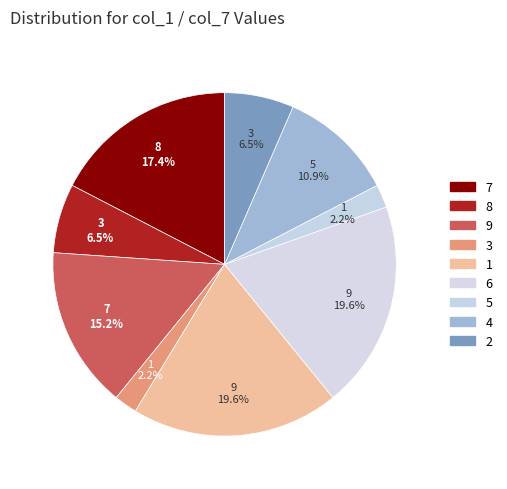

Does 2 represent more than half of the total?

No